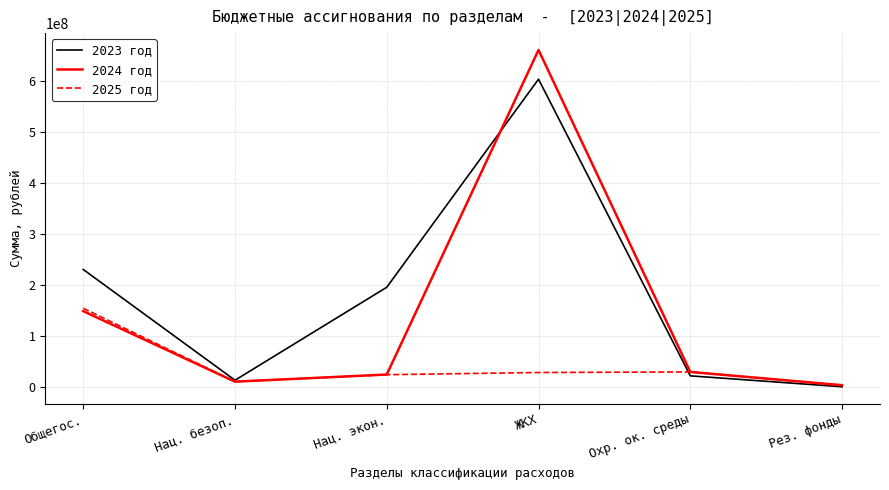

The 2025 год series shows 10246182.5 at Нац. безоп.. True or false?

True